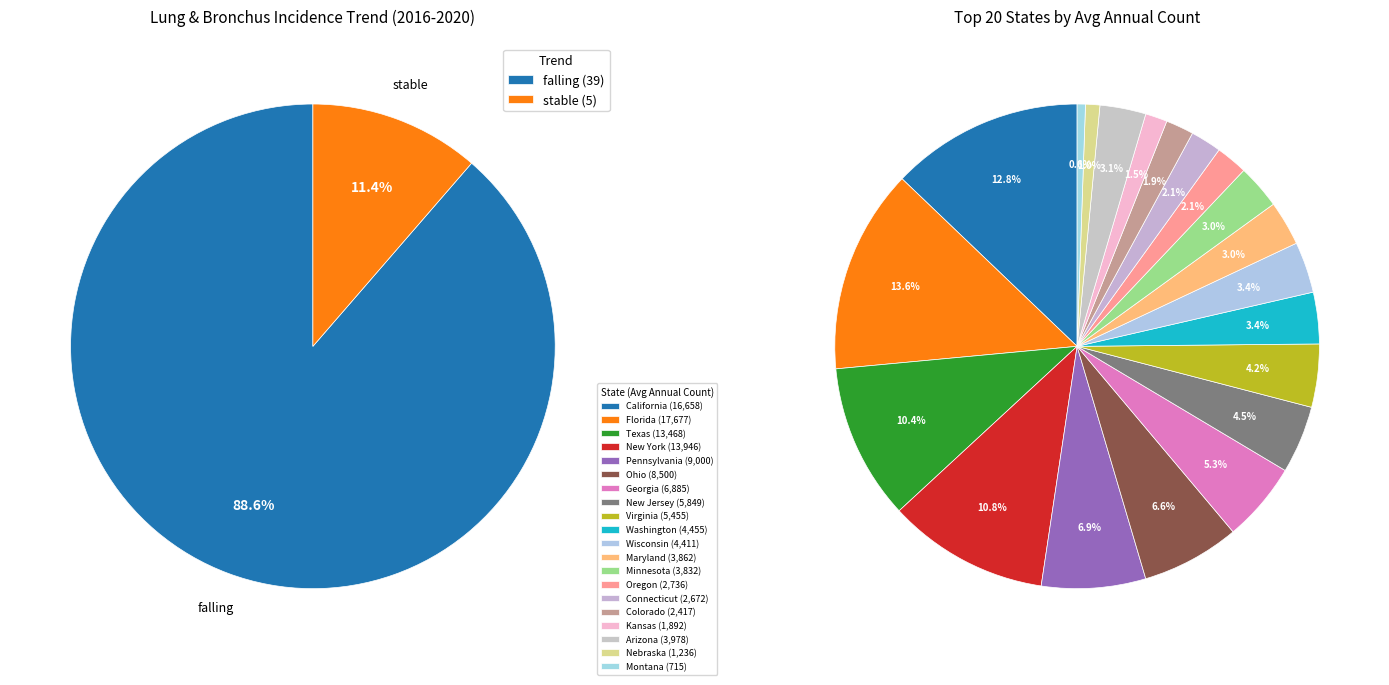

Which slice is the largest?

falling